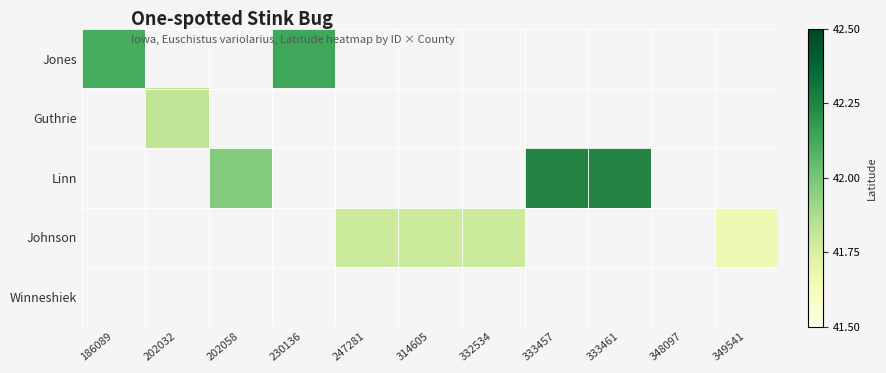

Which category has the highest value across all series?

333457